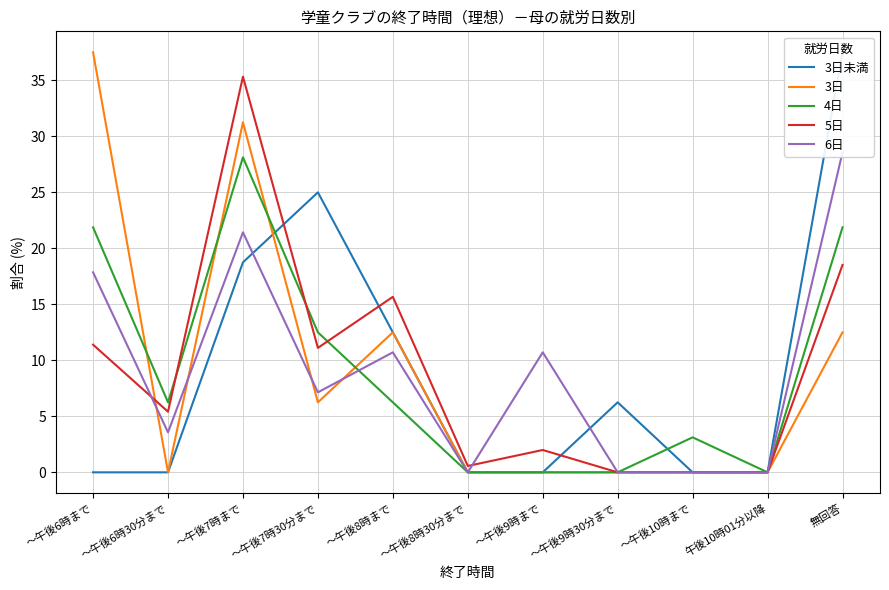

What is the sum of the 4日 values at ～午後8時30分まで and ～午後6時30分まで?

6.2